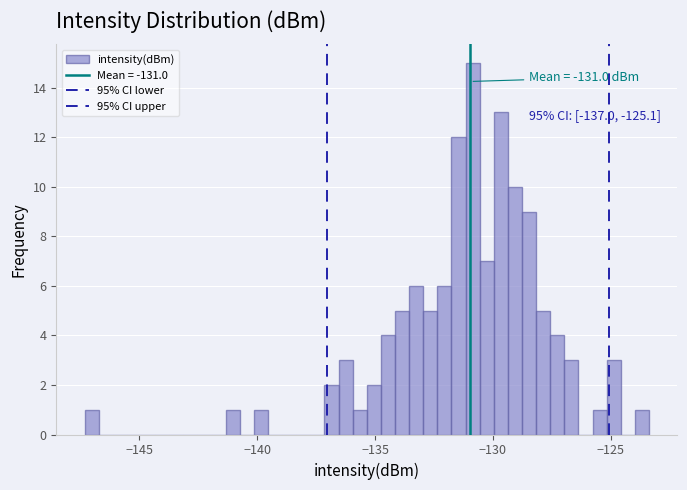

Read against the x-axis, roughly where is the centre of the tallest bar?

-131.0